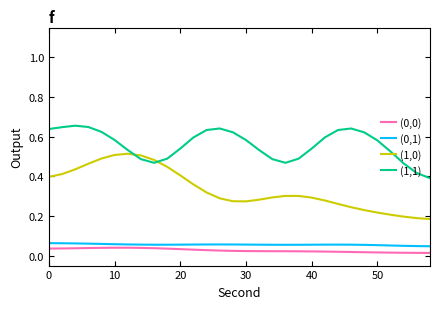

Which series has the largest total across all categories?

(1,1)